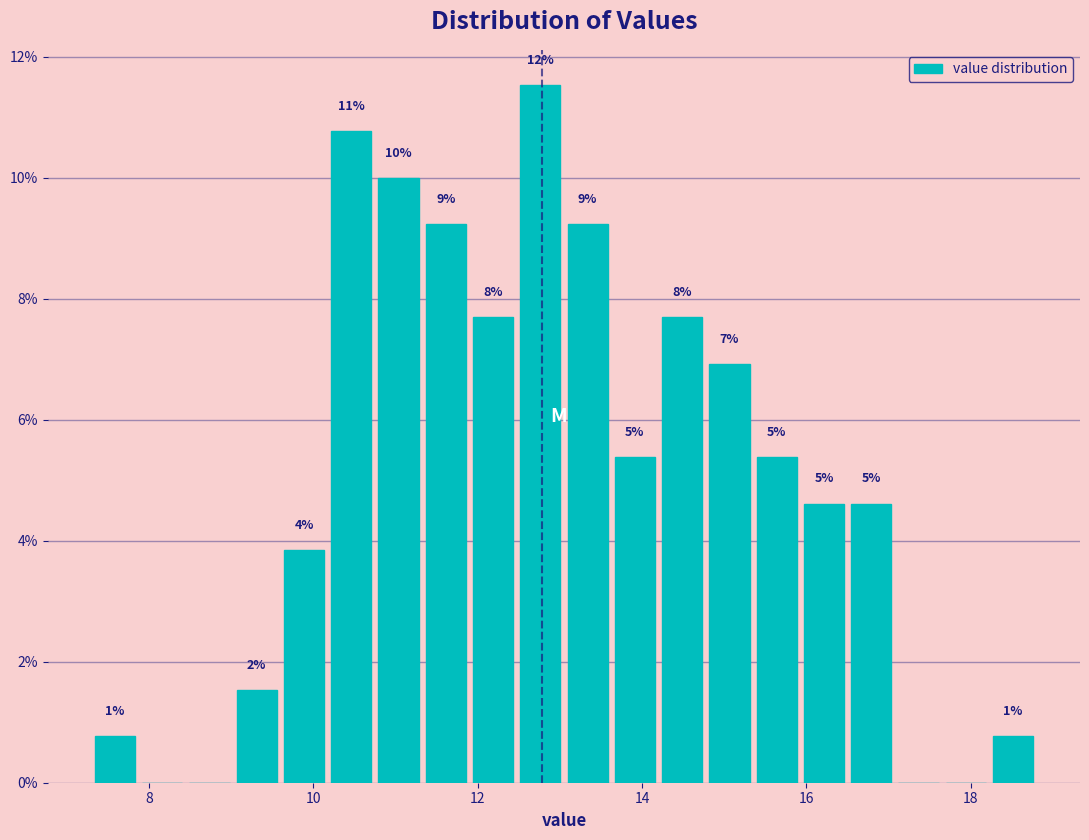

Around what value on the x-axis is the tallest bar? Give the approximate position of its centre, as read against the axis.

12.8